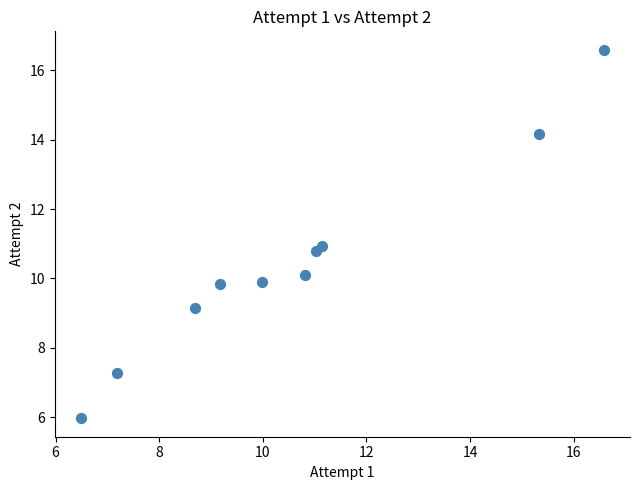

What is the range of Y values (max minus min)?

10.6